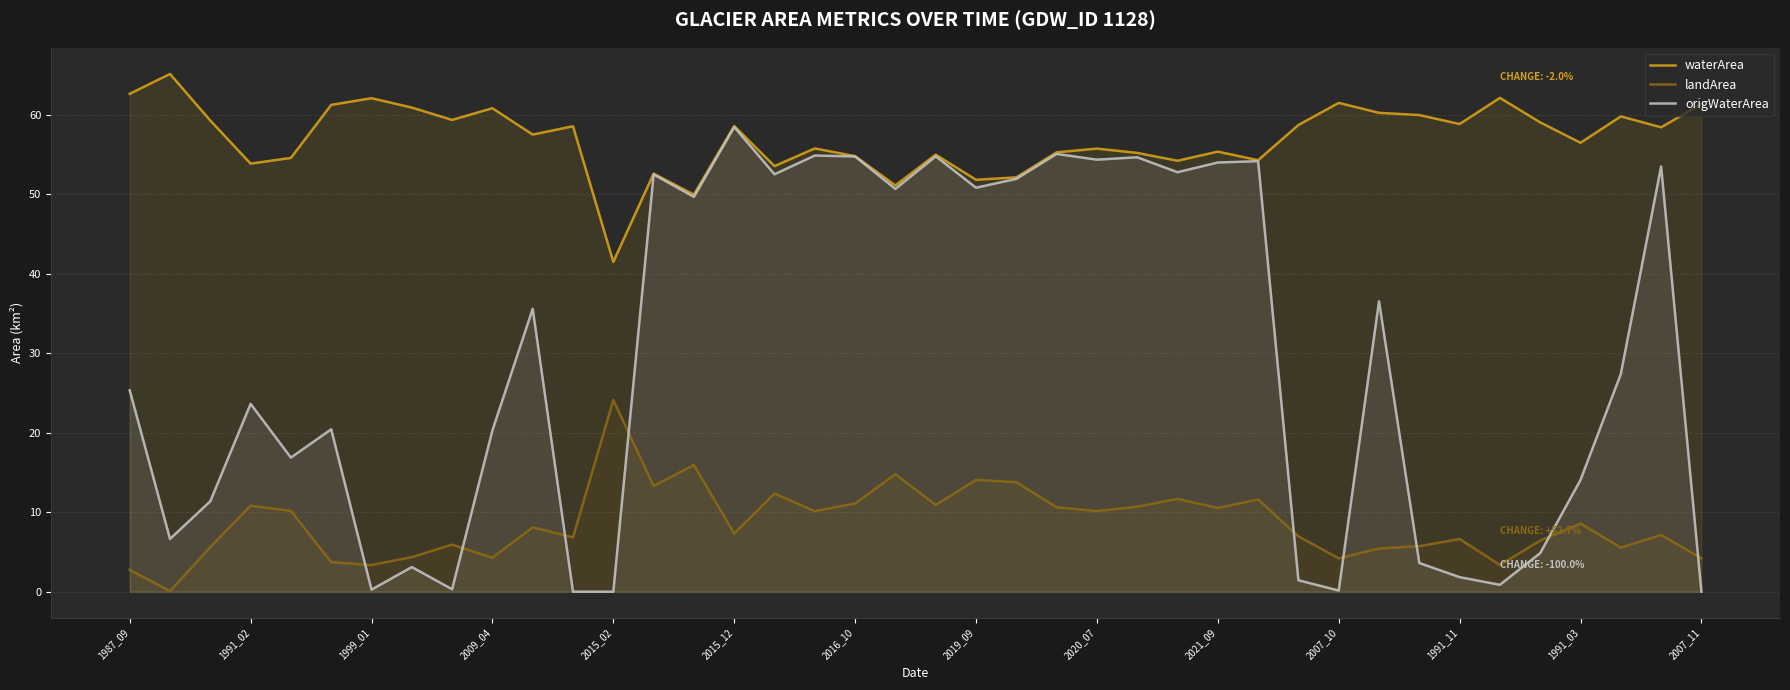

At which label is landArea closest to 12?

26